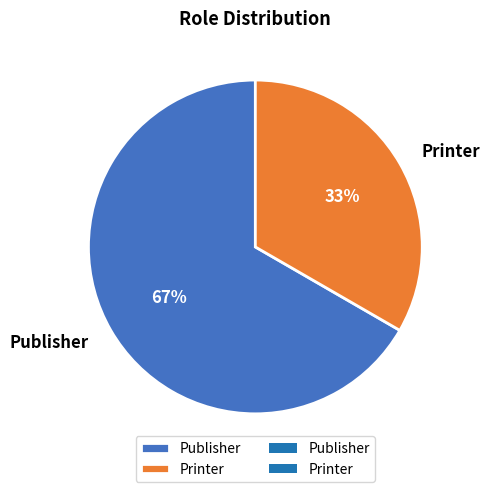

To the nearest percent, what is the combined percentage of Printer and Publisher?

100%